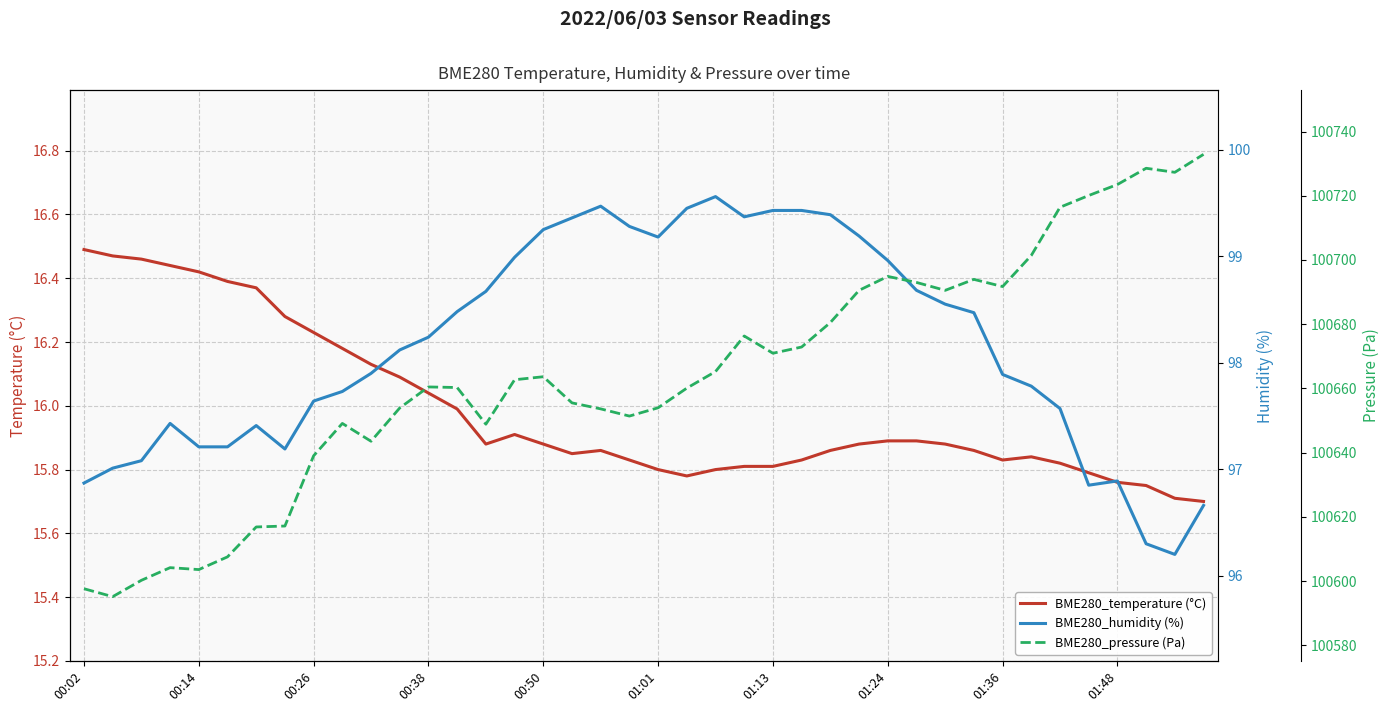

At which category does the chart reach its peak across all series?

39